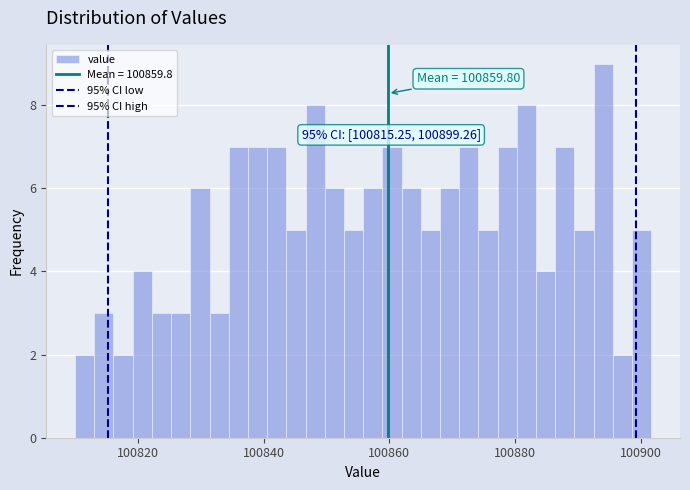

Around what value on the x-axis is the tallest bar? Give the approximate position of its centre, as read against the axis.

100894